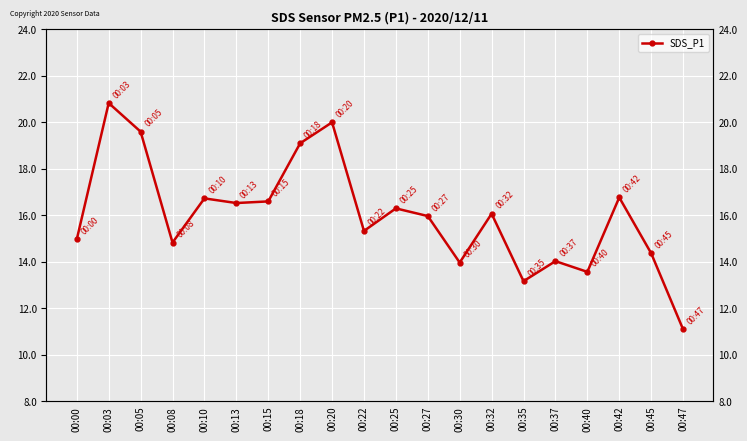

What is the difference between the values at 00:27 and 00:37?

1.9